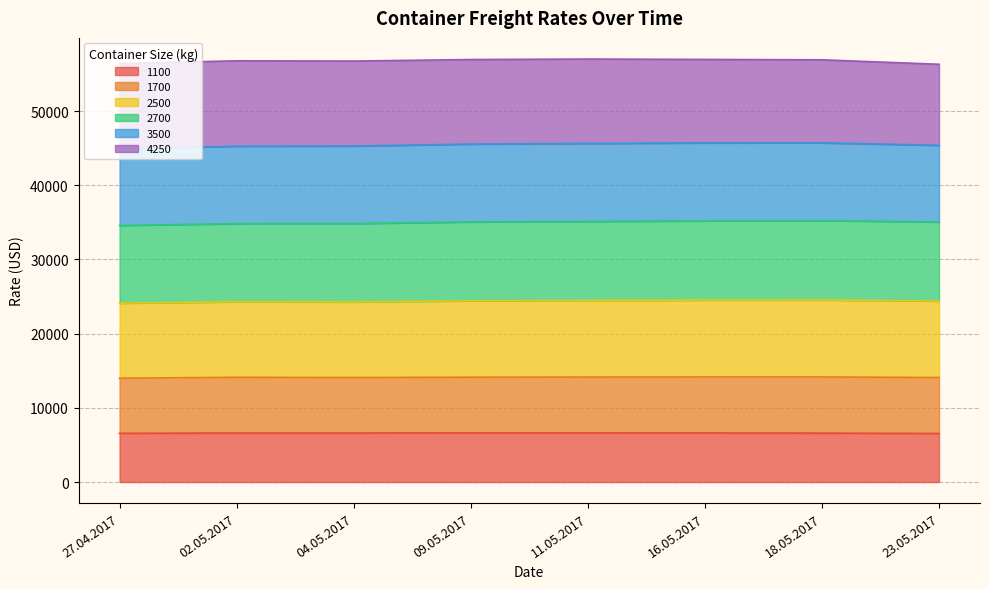

What is the sum of all 1100 values?

52752